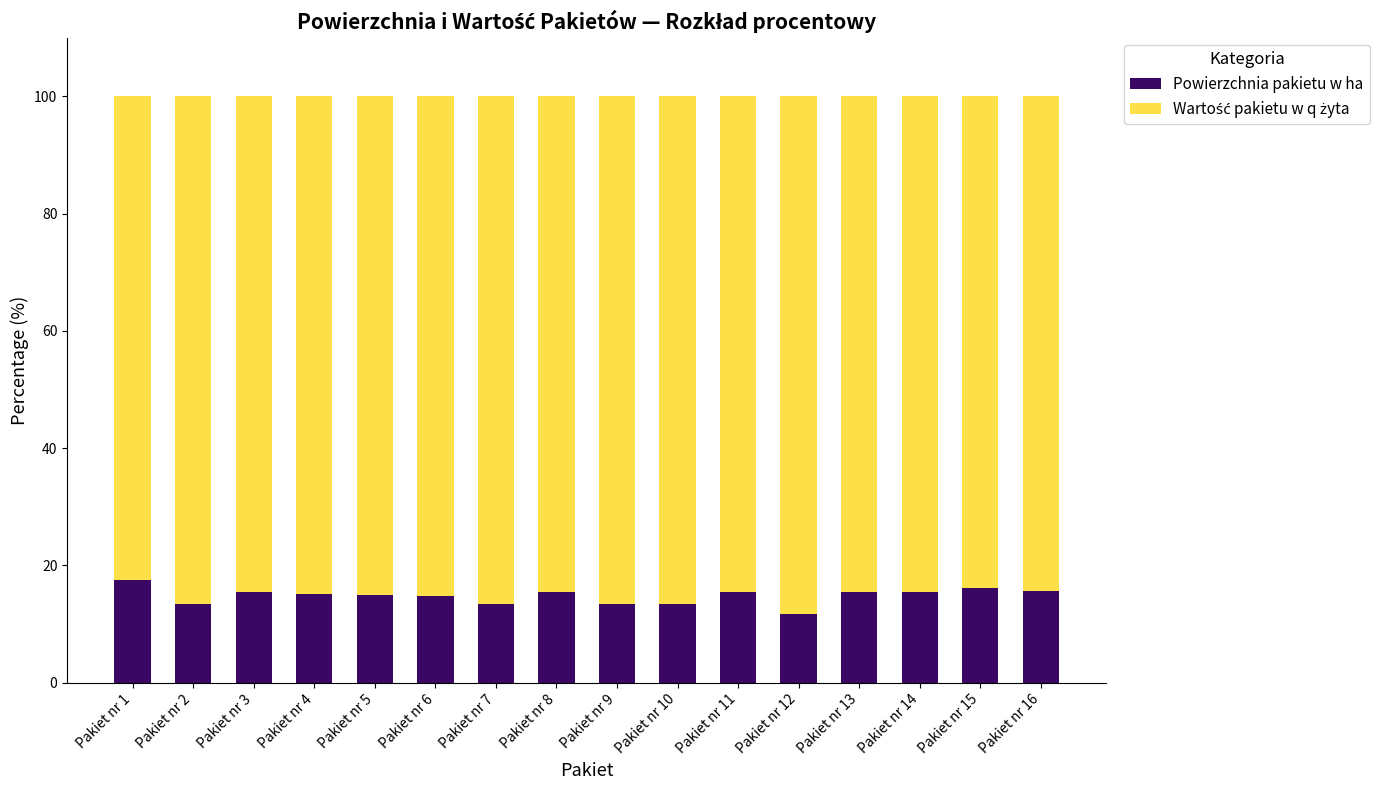

What is the highest value of the Powierzchnia pakietu w ha series?

17.4